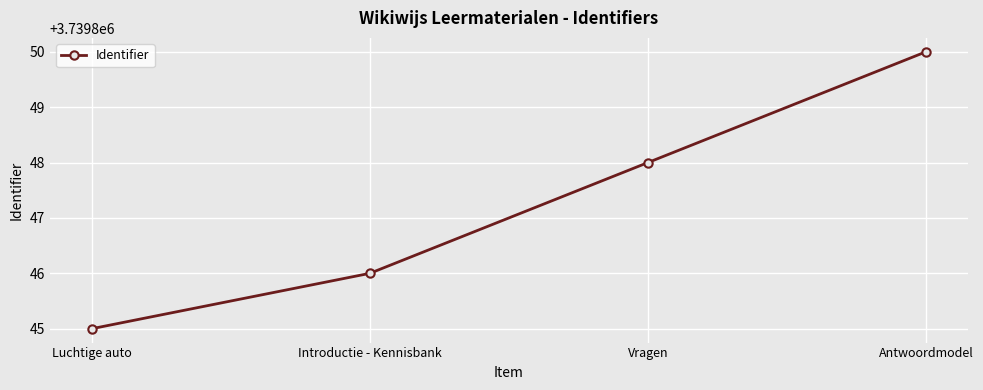

List the labels in order of value, smallest first.

Luchtige auto, Introductie - Kennisbank, Vragen, Antwoordmodel